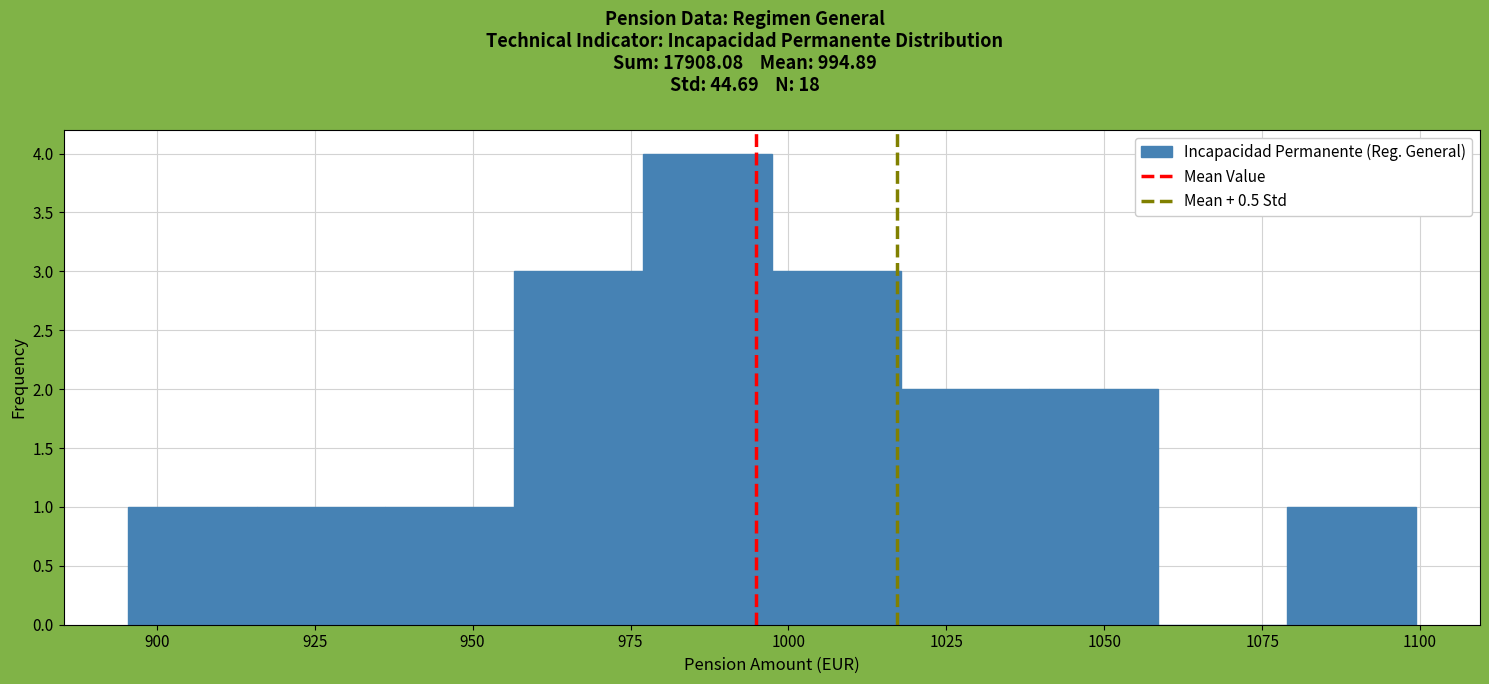

Reading left to right, list every bar in this chart as the range it spans on the x-axis followed by its height. Neither the bar edges nor the heights are printed on the chart, so give them approximately, as read against the axes.

895 to 915: 1
915 to 935: 1
935 to 955: 1
955 to 975: 3
975 to 995: 4
995 to 1020: 3
1020 to 1040: 2
1040 to 1060: 2
1060 to 1080: 0
1080 to 1100: 1